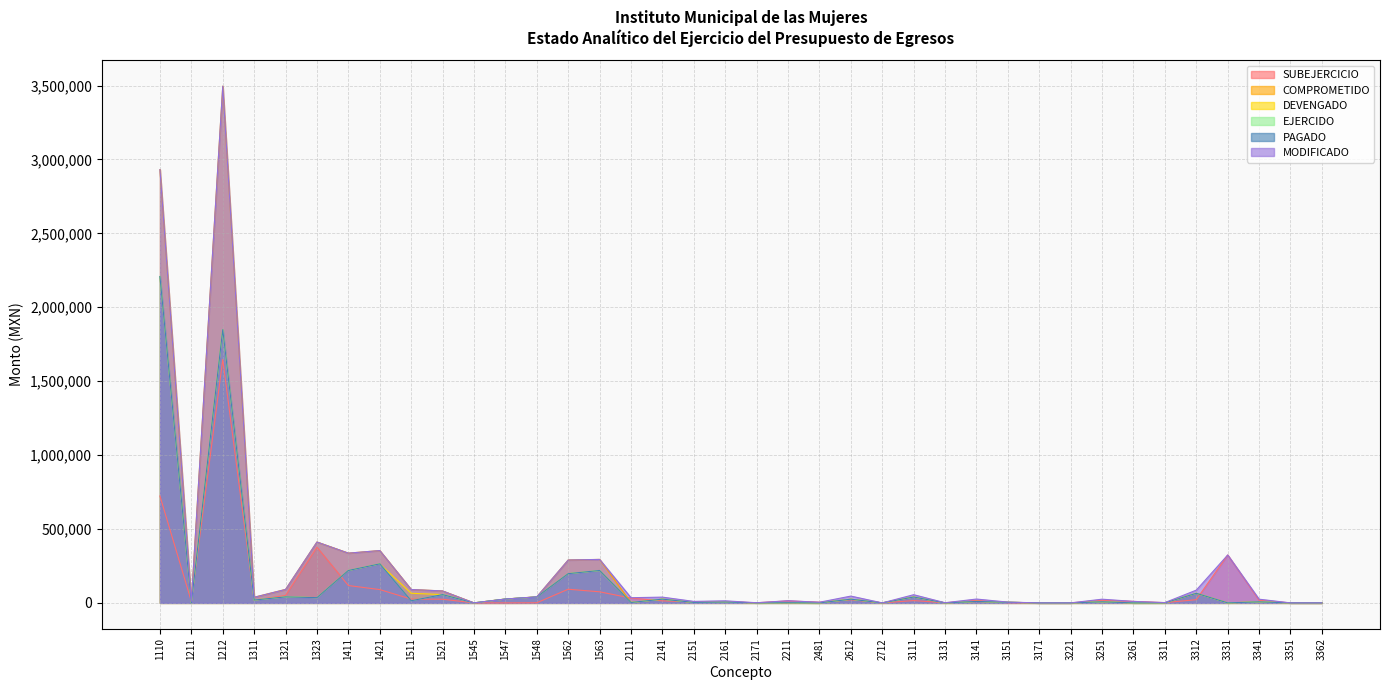

How many distinct data groups are displayed?

6